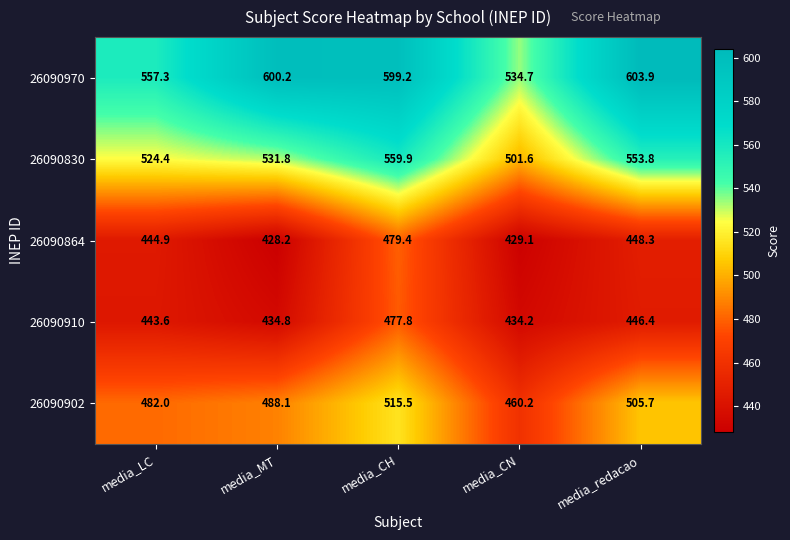

Read the 26090910 value at media_LC.

443.6